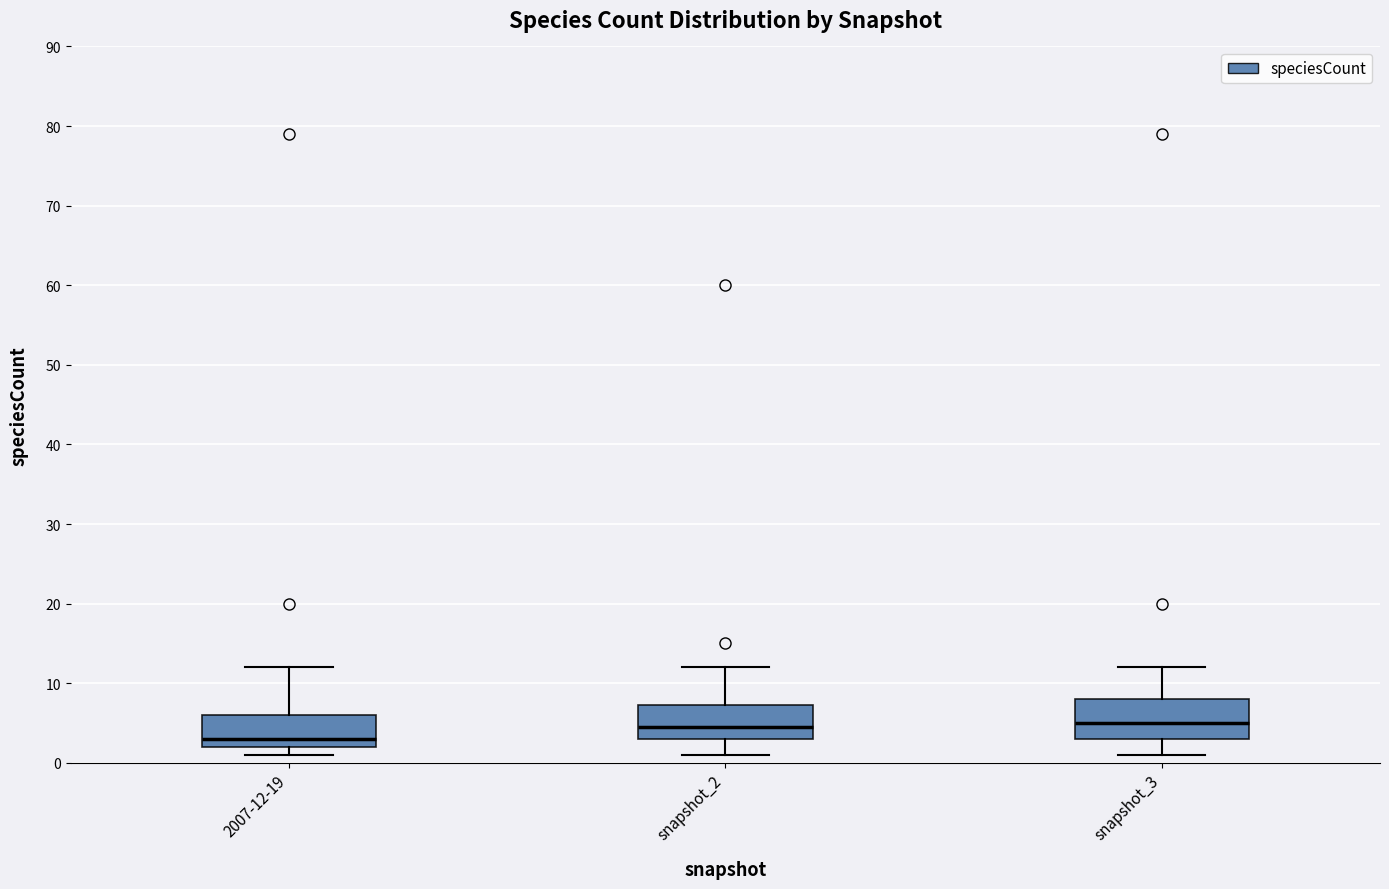

Reading left to right, transcribe this box plot: for each box, give where its median line is, the range the box spans, and where its two whiskers end, as read against the y-axis. The values are not printed on the chart, so give them approximately, as read against the axis.

2007-12-19: median 3, box 2 to 6, whiskers 1 to 12
snapshot_2: median 5, box 3 to 7, whiskers 1 to 12
snapshot_3: median 5, box 3 to 8, whiskers 1 to 12